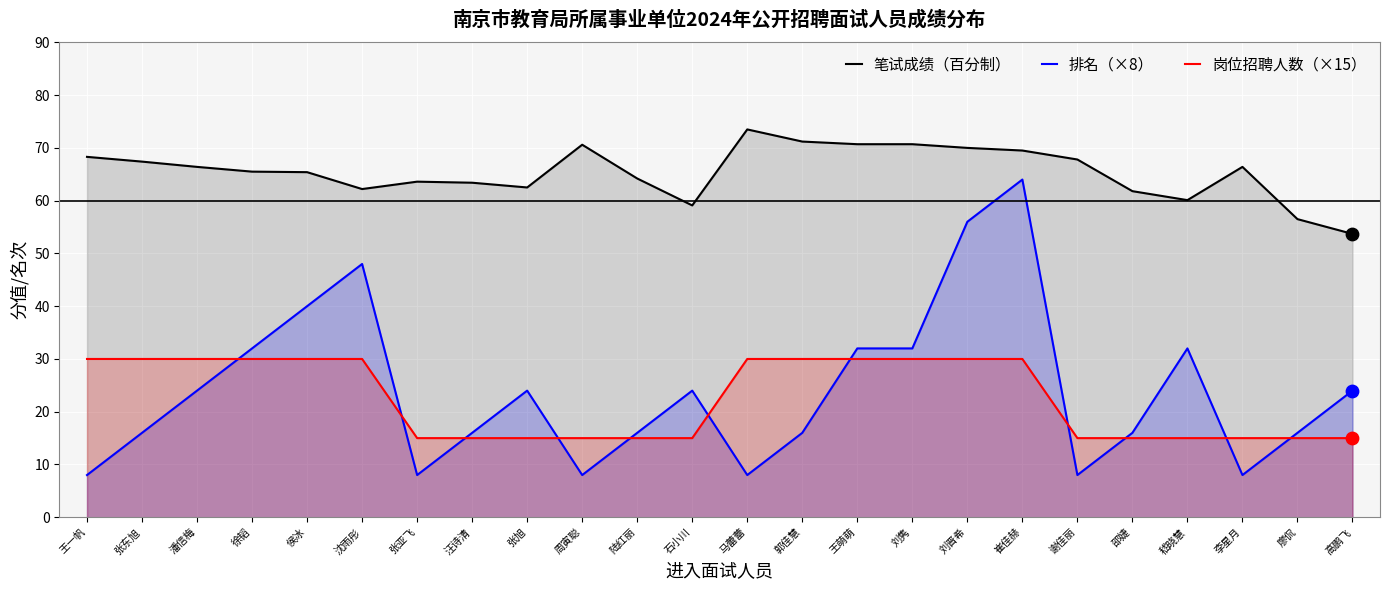

At which category is the sum across all series the highest?

崔佳赫